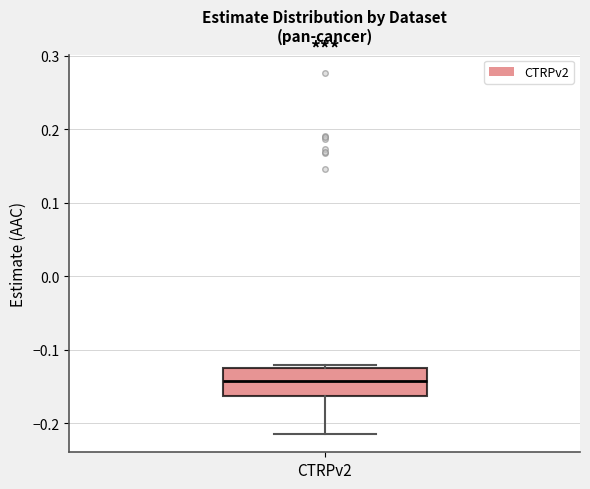

Transcribe this box plot: give where the median line is, the range the box spans, and where the two whiskers end, as read against the y-axis. The values are not printed on the chart, so give them approximately, as read against the axis.

median -0.14, box -0.16 to -0.12, whiskers -0.21 to -0.12 (just above the box's upper edge)